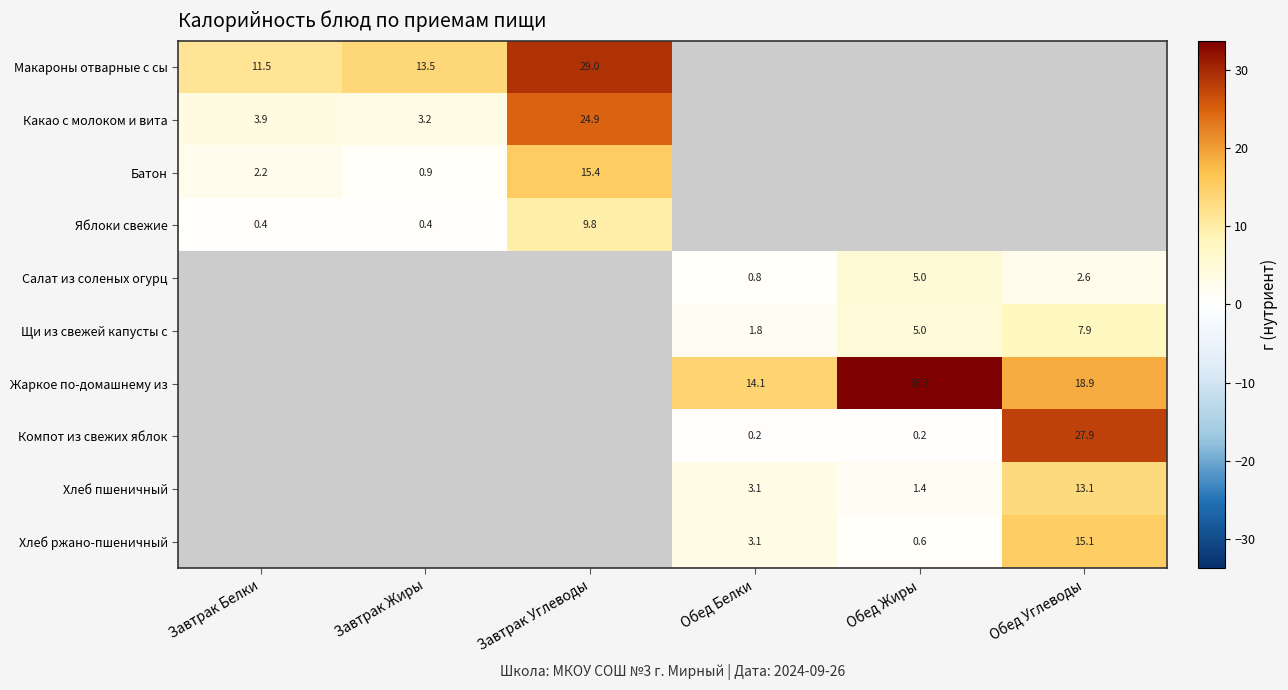

Count the number of categories in the chart.

6